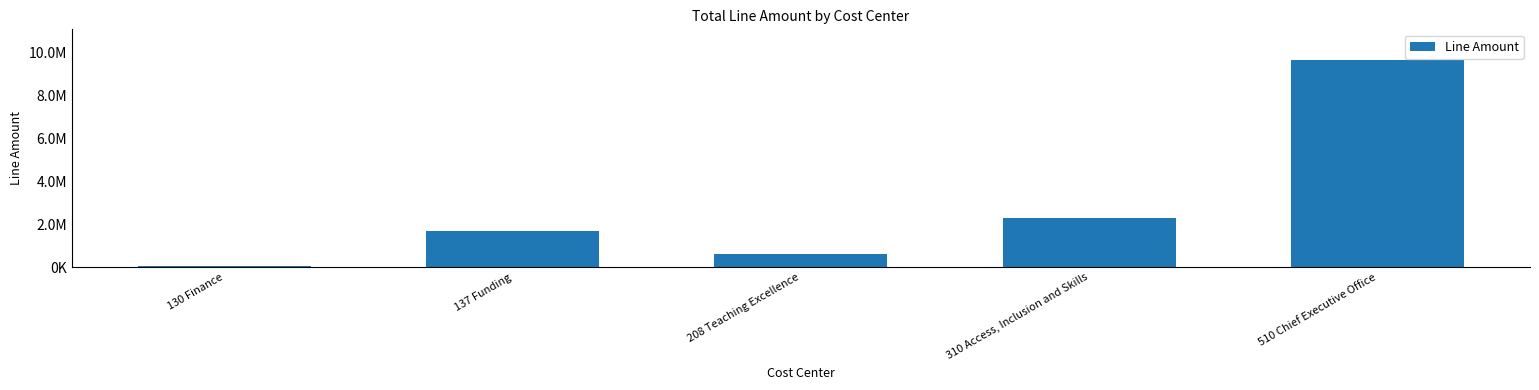

What is the value of the 4th bar from the left?

2296420.0